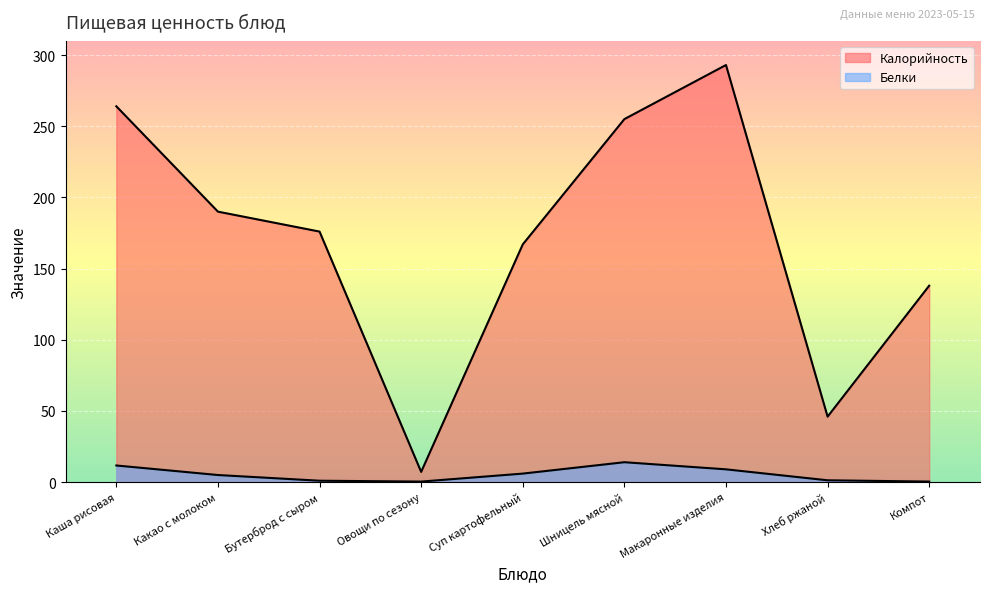

Is the value of Белки at Какао с молоком greater than the value of Калорийность at Какао с молоком?

No